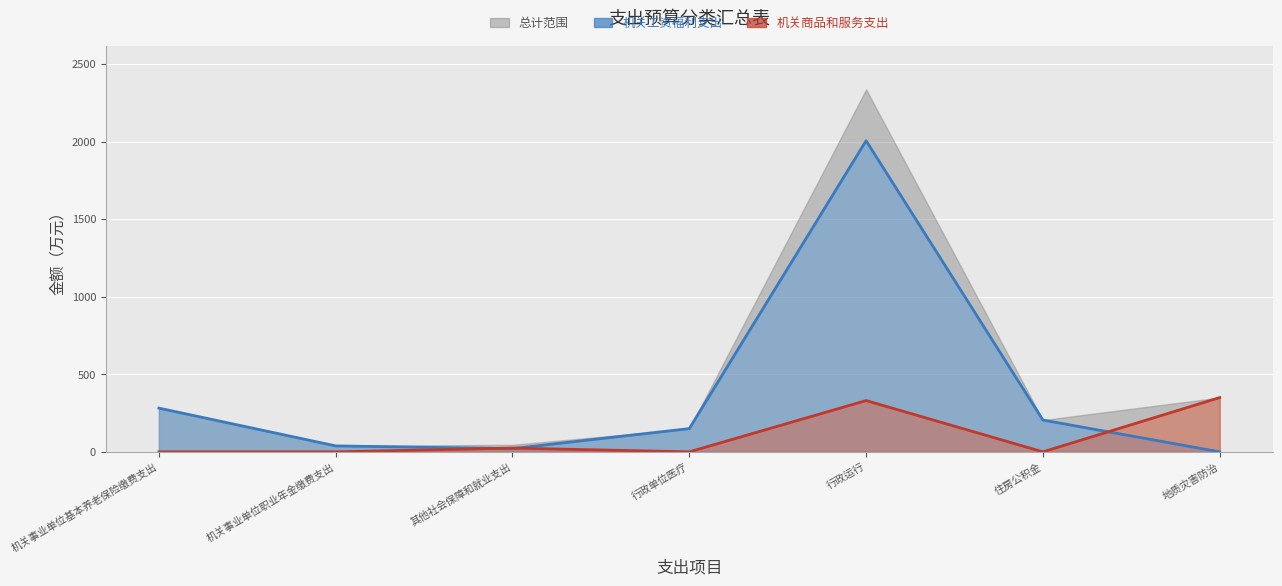

Is it true that 机关商品和服务支出 equals 330.6 at 行政运行?

True